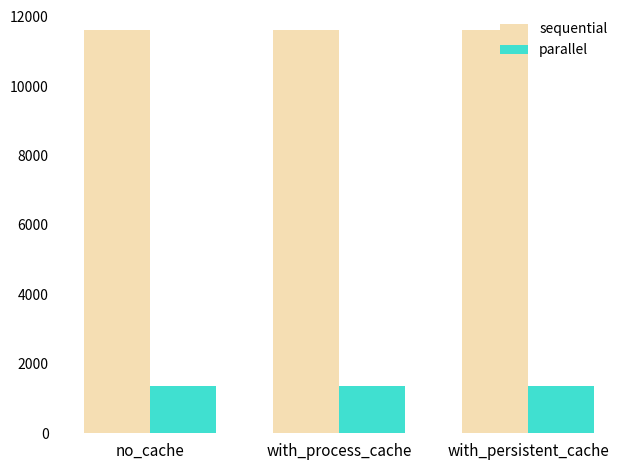

How many bars are there in total?

6